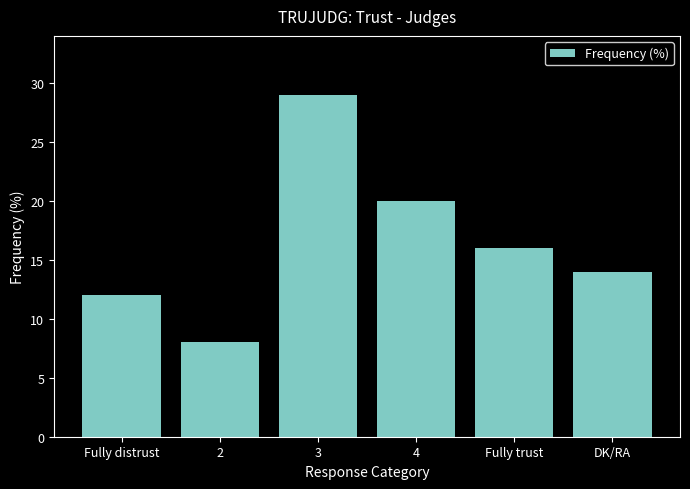

Is it true that the value at DK/RA is 14?

True